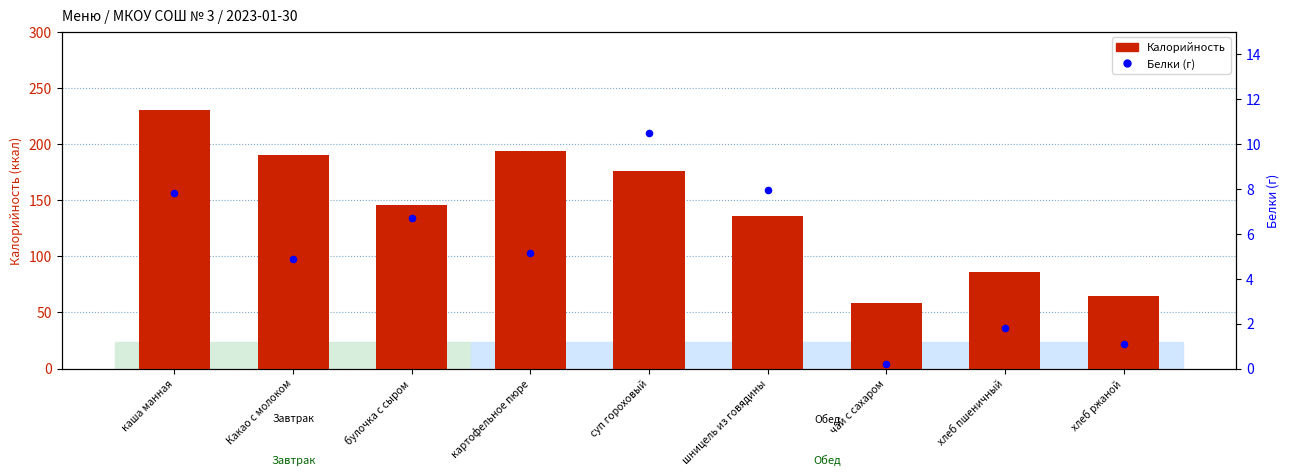

Which series has the largest Y range (max minus min)?

Калорийность